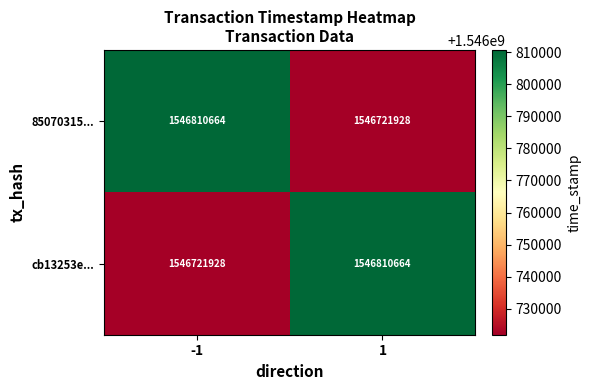

What is the total value across all series at 1?

3093532592